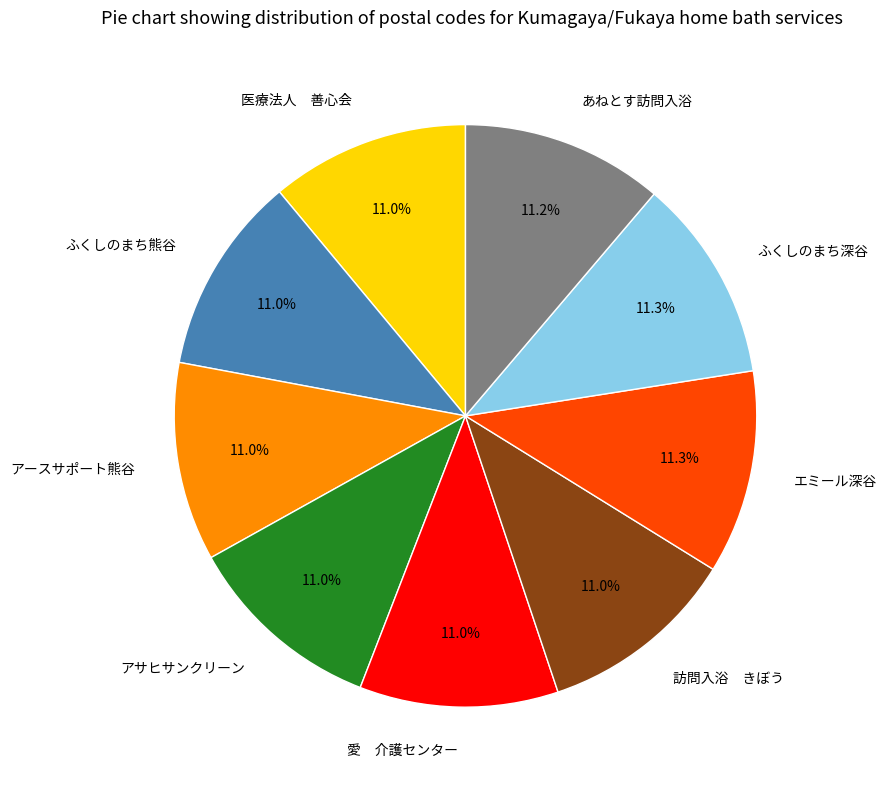

Do 医療法人 善心会 and ふくしのまち深谷 together represent more than half of the pie?

No